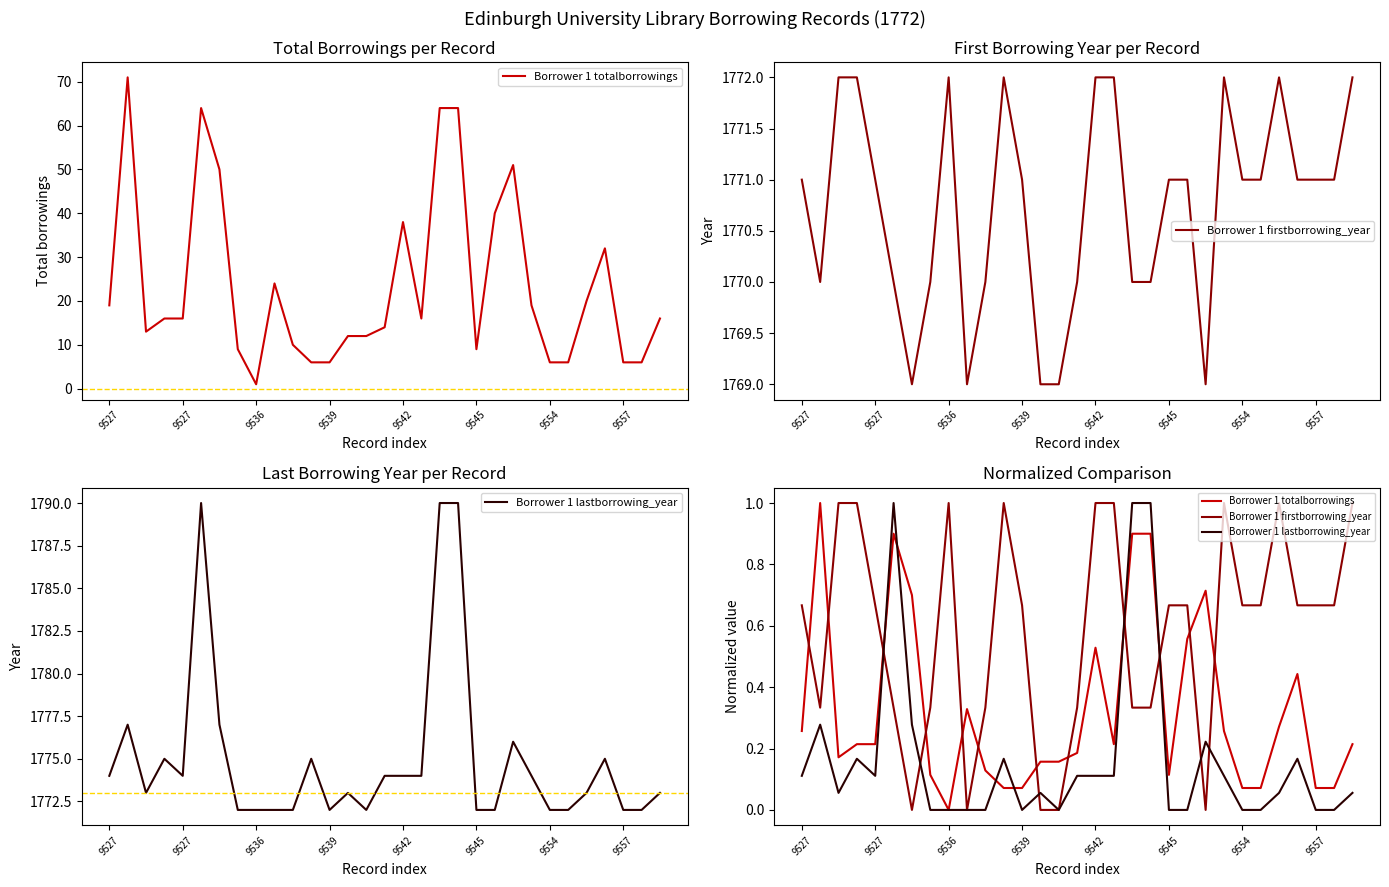

What is the greatest value displayed?

1.0